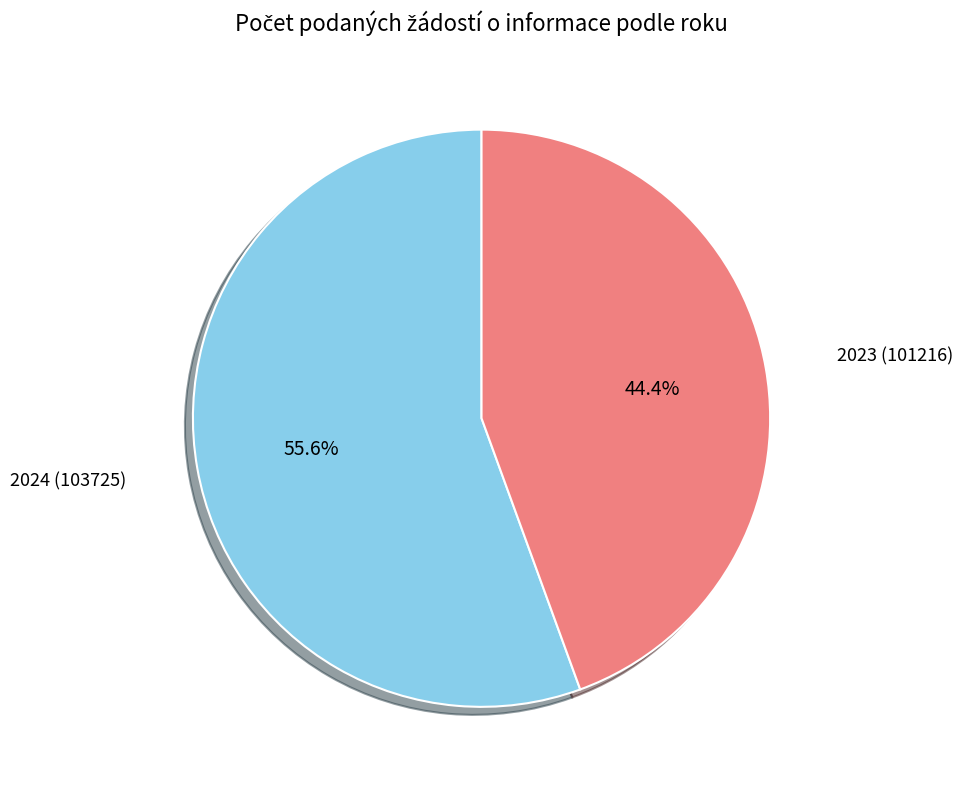

What is the majority slice?

2024 (103725)